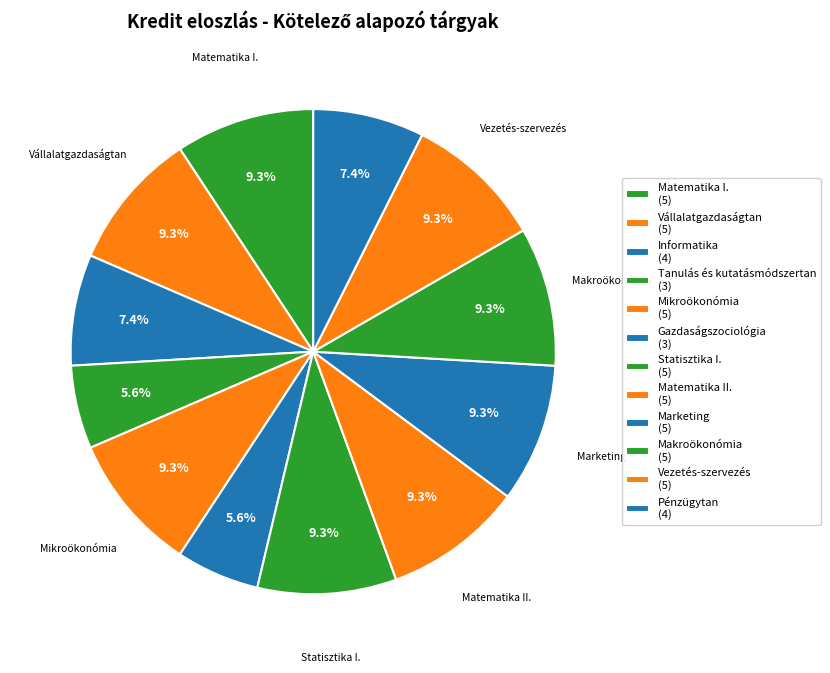

Which category has the biggest portion of the pie?

Matematika I.